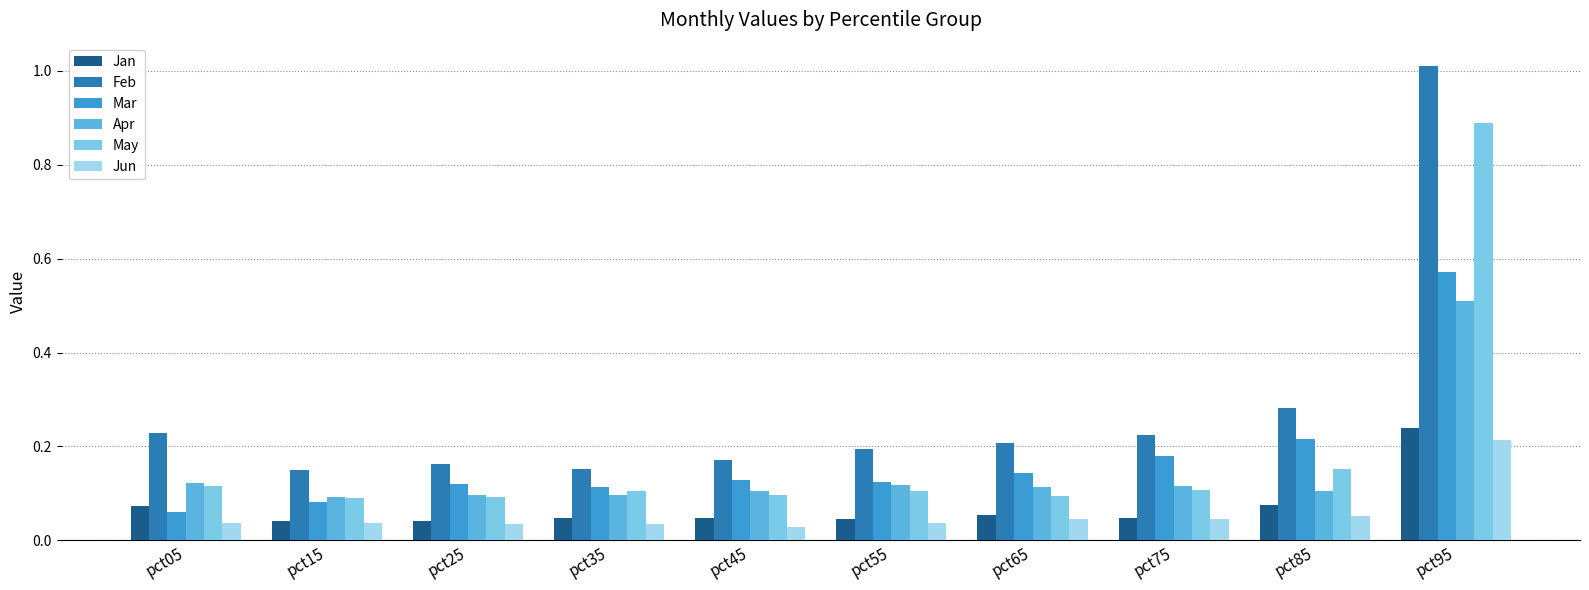

Which series has the largest total across all categories?

Feb